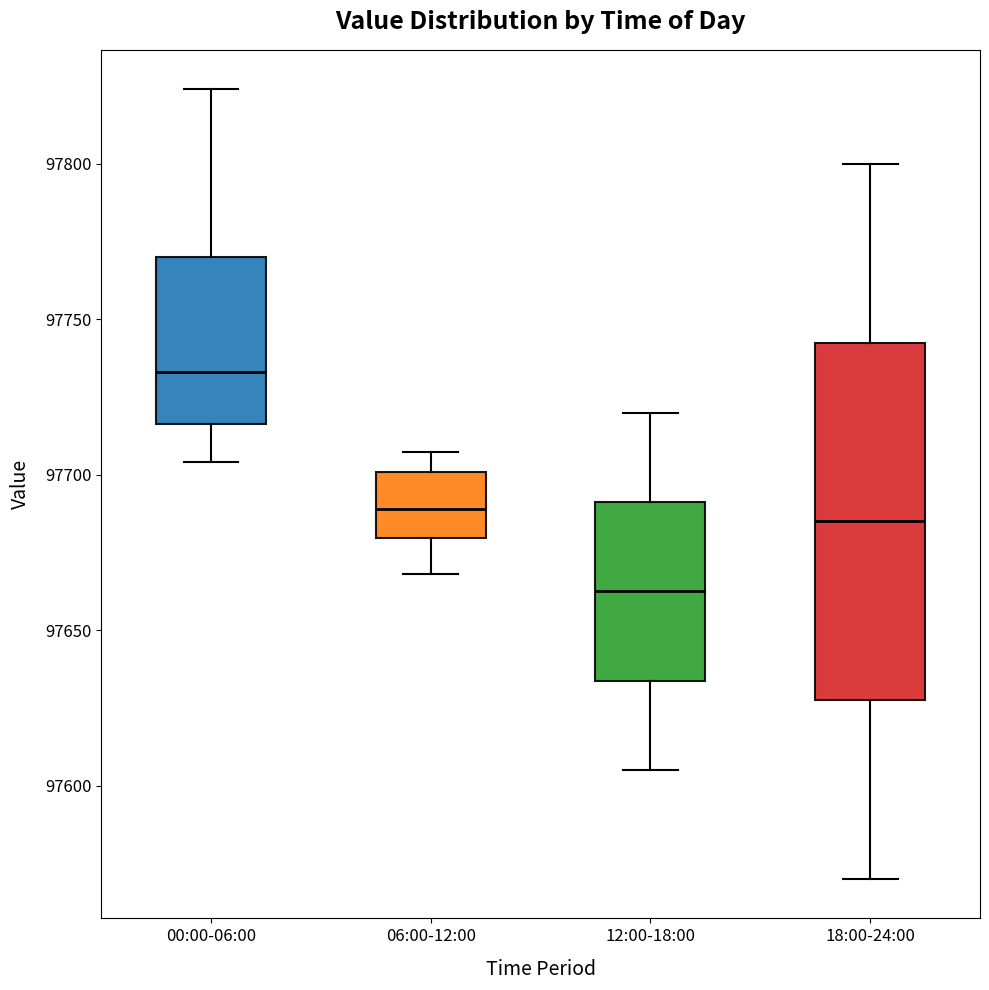

Reading left to right, read every box against the y-axis: the position of its median line, the range the box covers, and the ends of its whiskers. The values are not printed on the chart, so give them approximately, as read against the axis.

00:00-06:00: median 97735, box 97715 to 97770, whiskers 97705 to 97825
06:00-12:00: median 97690, box 97680 to 97700, whiskers 97670 to 97705
12:00-18:00: median 97665, box 97635 to 97690, whiskers 97605 to 97720
18:00-24:00: median 97685, box 97630 to 97745, whiskers 97570 to 97800